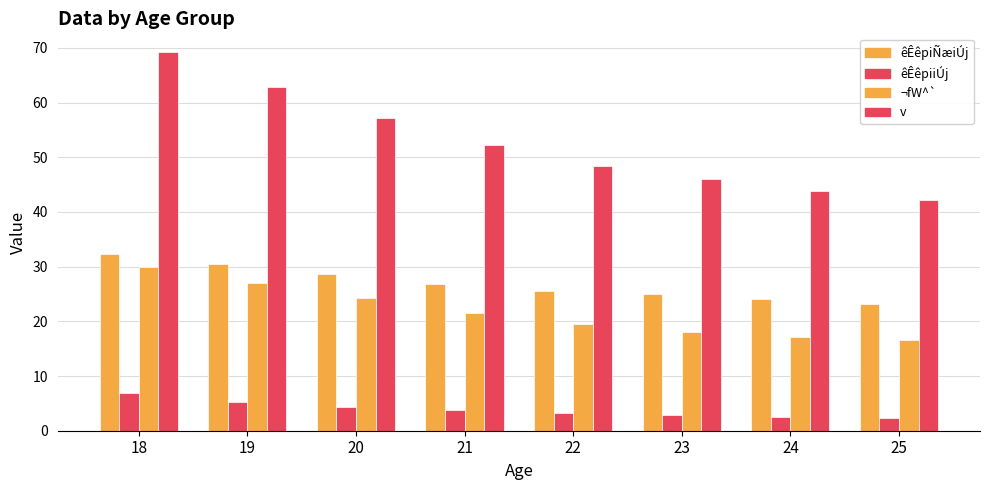

Reading left to right, extract all data points from this chart.

êÊêpiÑæiÚj: 32.4	30.5	28.7	26.9	25.6	25.0	24.1	23.2
êÊêpiiÚj: 6.9	5.3	4.3	3.8	3.2	2.9	2.6	2.4
¬fW^`: 29.9	27.0	24.2	21.5	19.6	18.1	17.2	16.6
v: 69.2	62.9	57.2	52.2	48.4	46.0	43.9	42.2